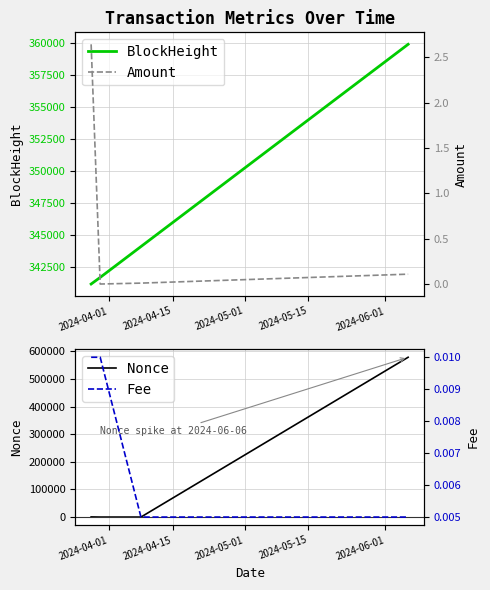

Reading left to right, transcribe all the data shown in this chart.

BlockHeight: 341174.0	341690.0	344099.0	359893.0
Nonce: 548.0	0.0	1.0	579118.0
Amount: 2.6	0.0	0.0	0.1
Fee: 0.0	0.0	0.0	0.0